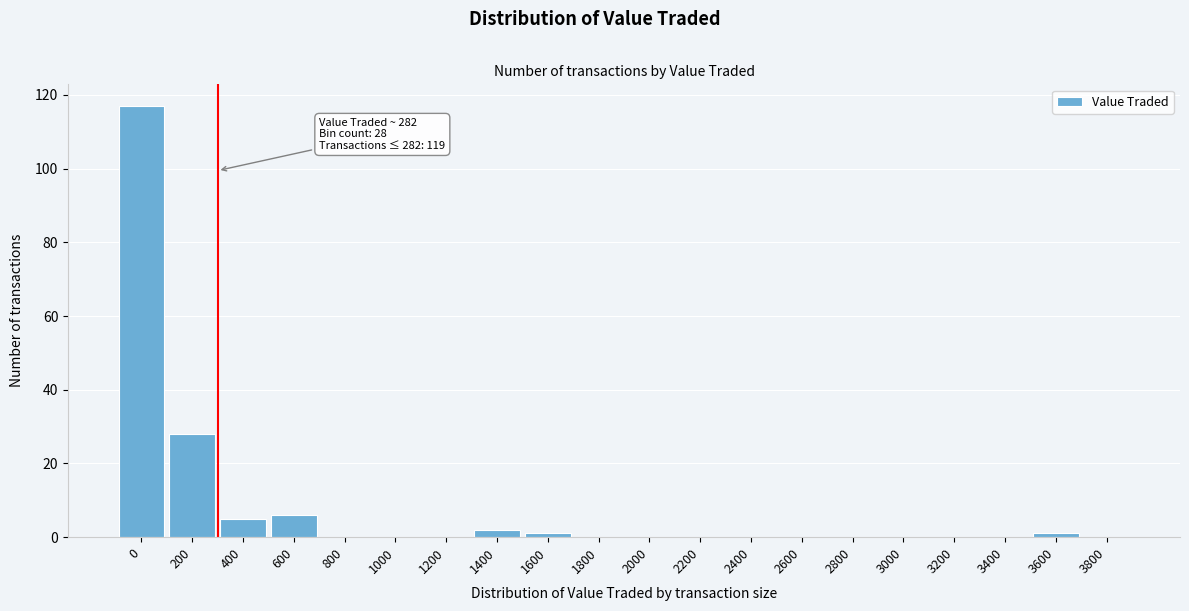

Reading left to right, list all the values displayed in this chart.

0=117	200=28	400=5	600=6	800=0	1000=0	1200=0	1400=2	1600=1	1800=0	2000=0	2200=0	2400=0	2600=0	2800=0	3000=0	3200=0	3400=0	3600=1	3800=0